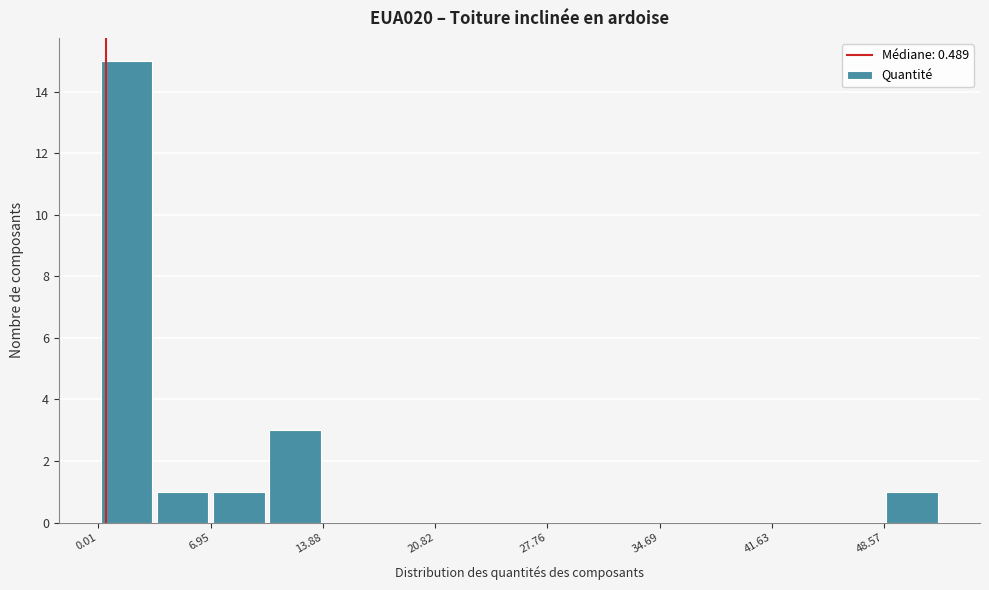

Read against the x-axis, roughly where is the centre of the tallest bar?

2